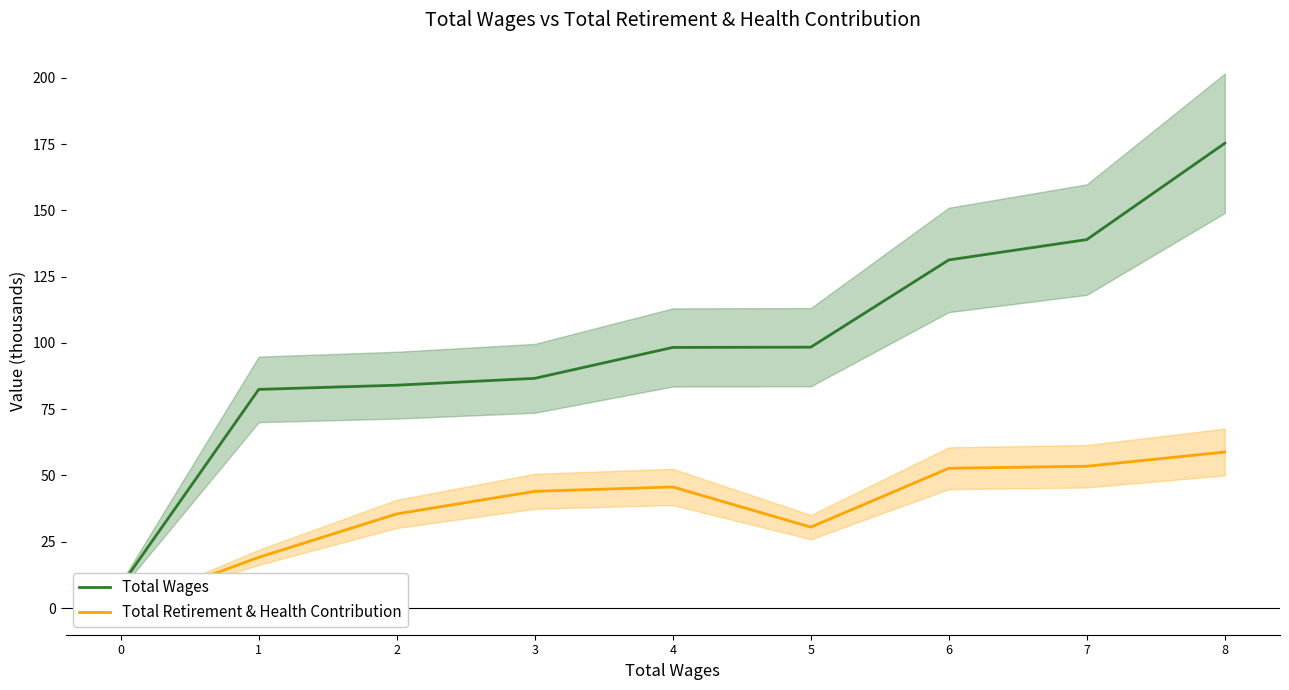

What is the sum of the Total Retirement & Health Contribution values at 7 and 4?

99.2